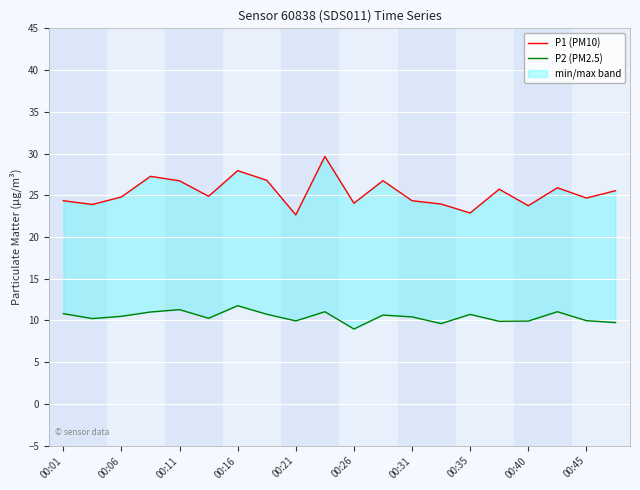

Is it true that P2 (PM2.5) equals 3.6 at 00:21?

False